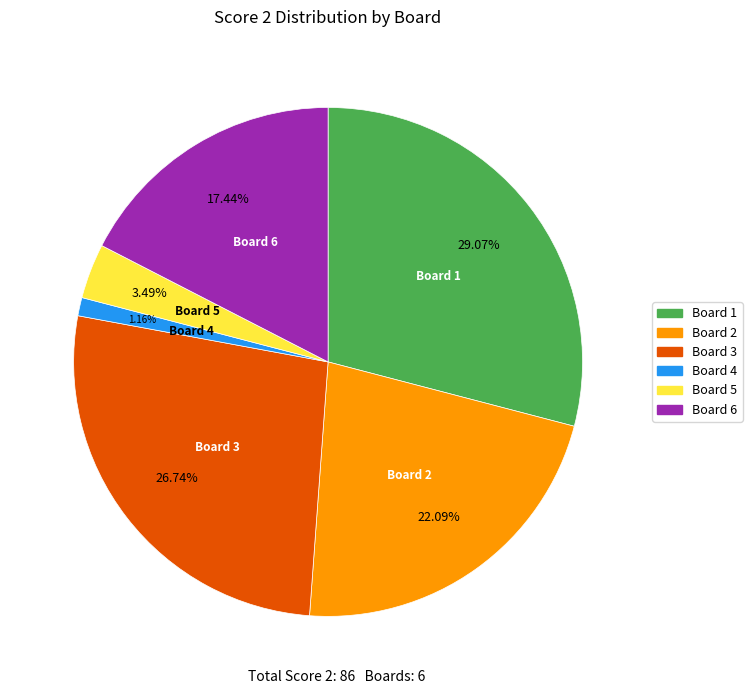

How many segments does this pie chart have?

6